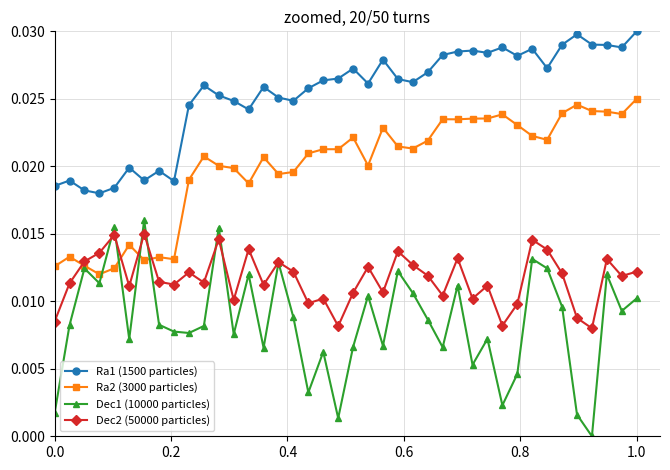

Which series has the largest total across all categories?

Ra1 (1500 particles)